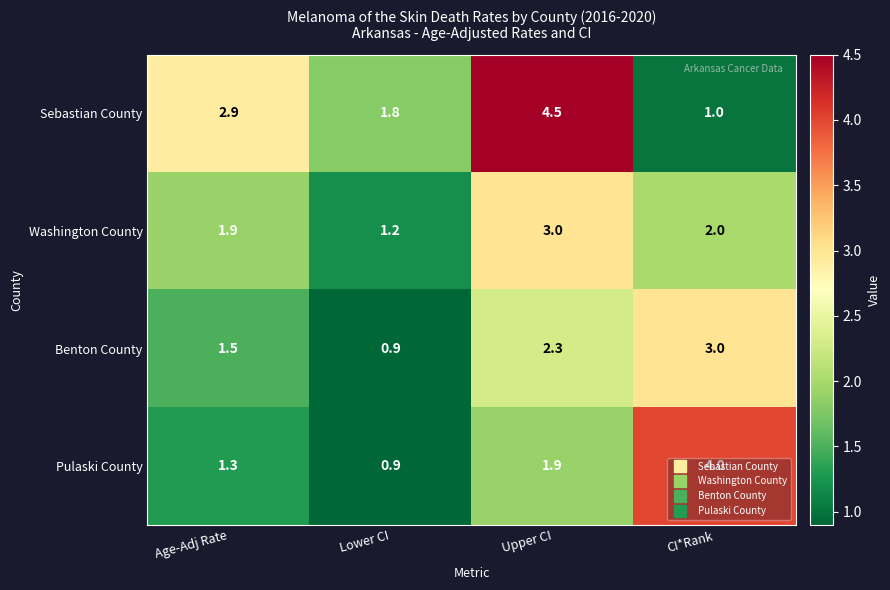

What is the average value of the Pulaski County series?

2.0